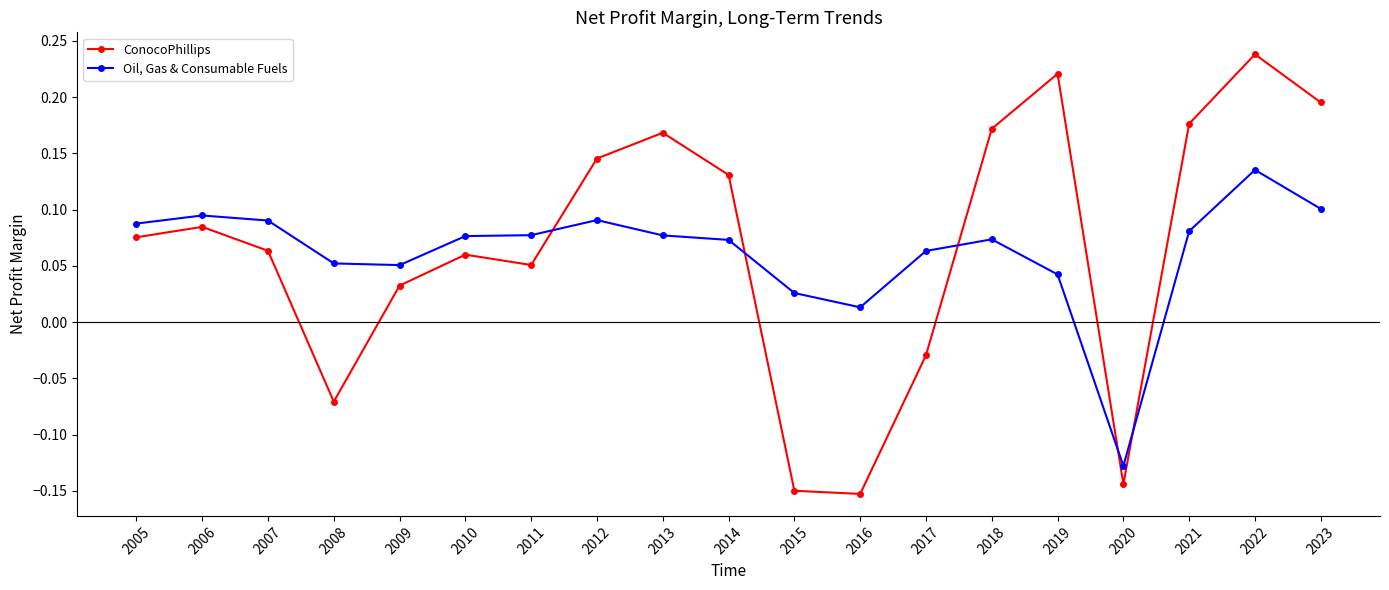

The Oil, Gas & Consumable Fuels series shows 0.1 at 2023. True or false?

True